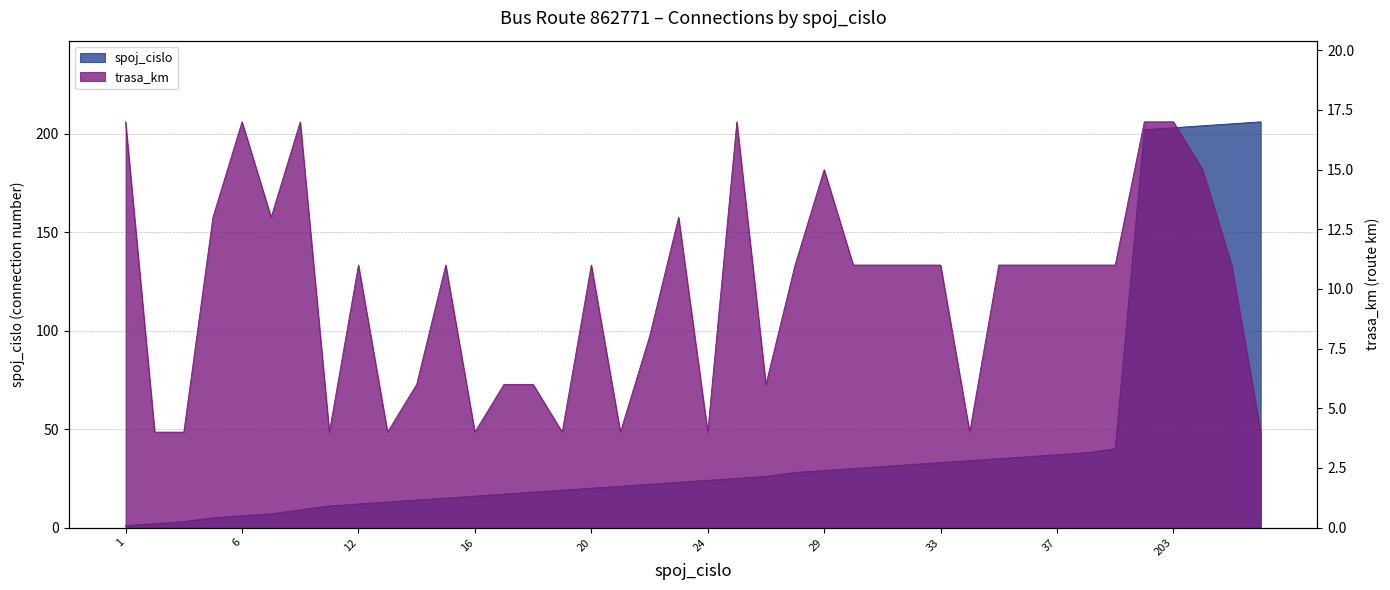

At which label does trasa_km reach its minimum?

2